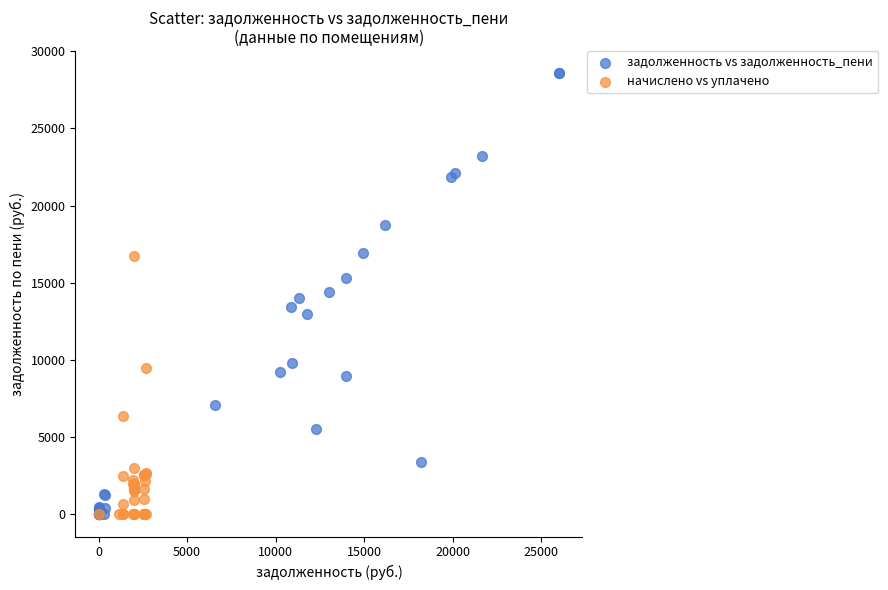

Which series contains the highest Y value?

задолженность vs задолженность_пени